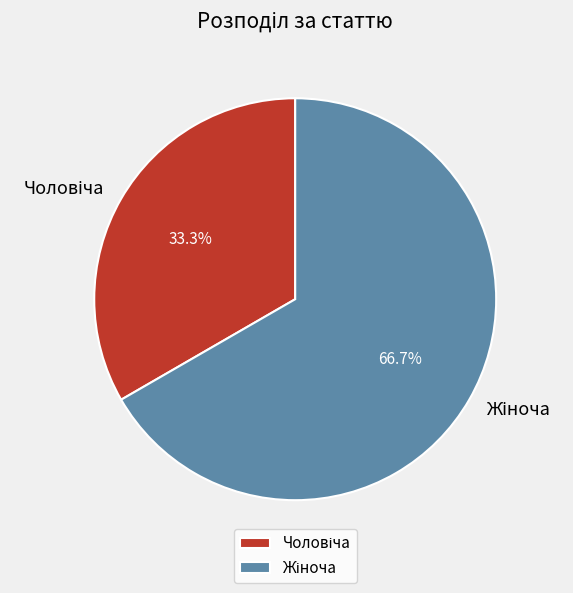

Does any single category account for the majority?

Yes